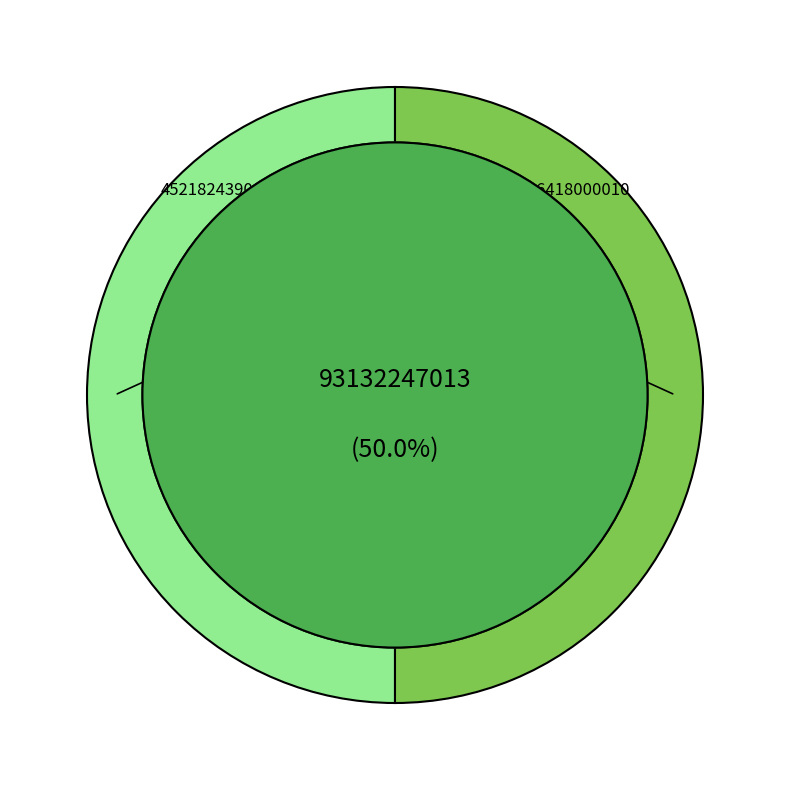

What portion of the pie excludes 88066418000010?

50.0%